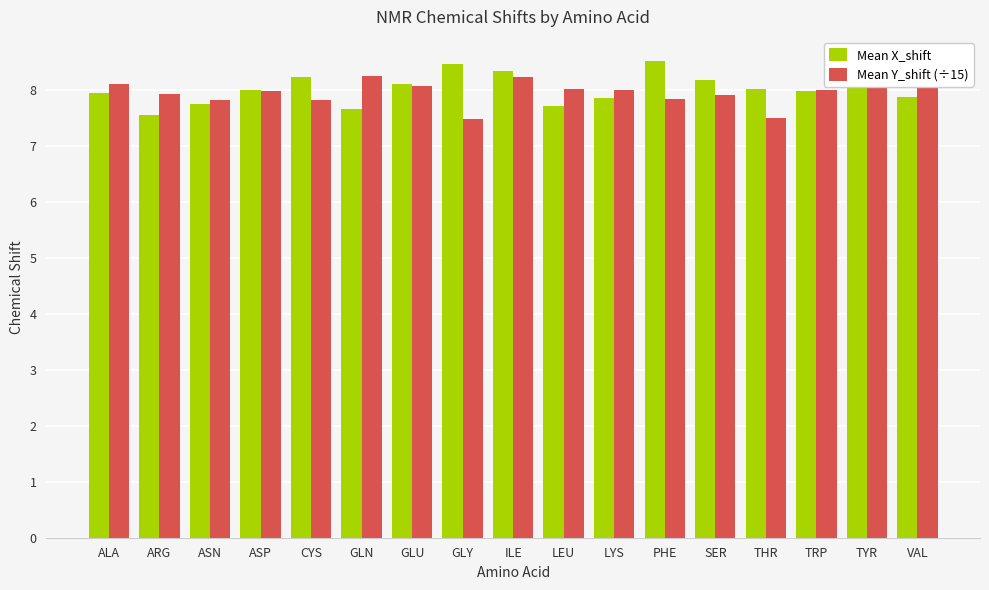

What is the total value across all series at THR?

15.5